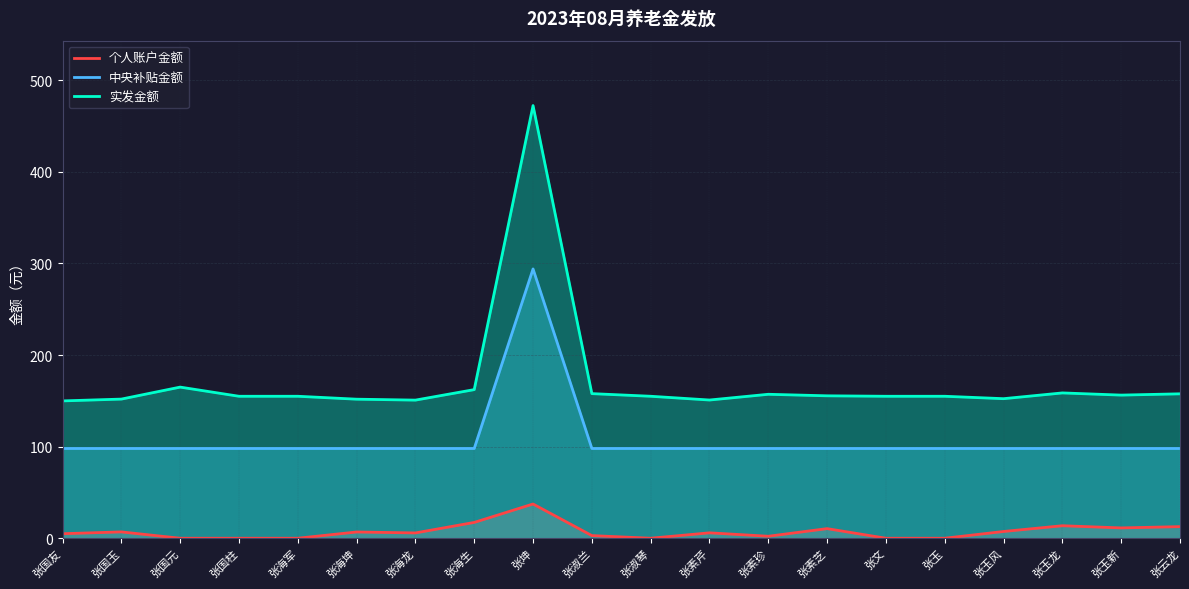

Where is 实发金额 nearest to the value 311?

张国元